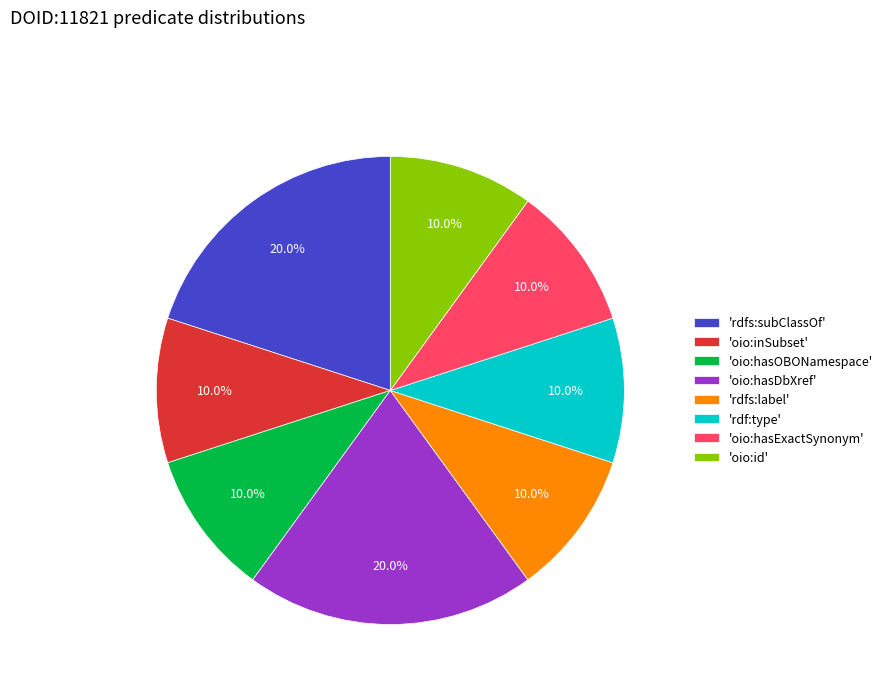

What percentage is NOT represented by 'oio:hasOBONamespace'?

90.0%